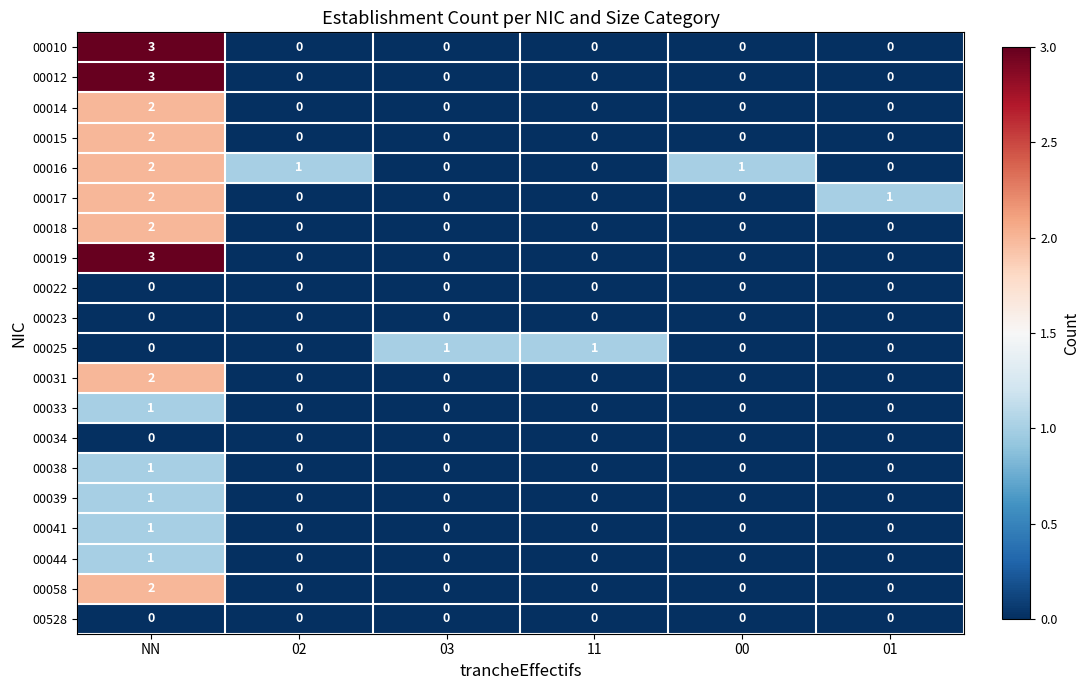

Which series has the largest total across all categories?

00016